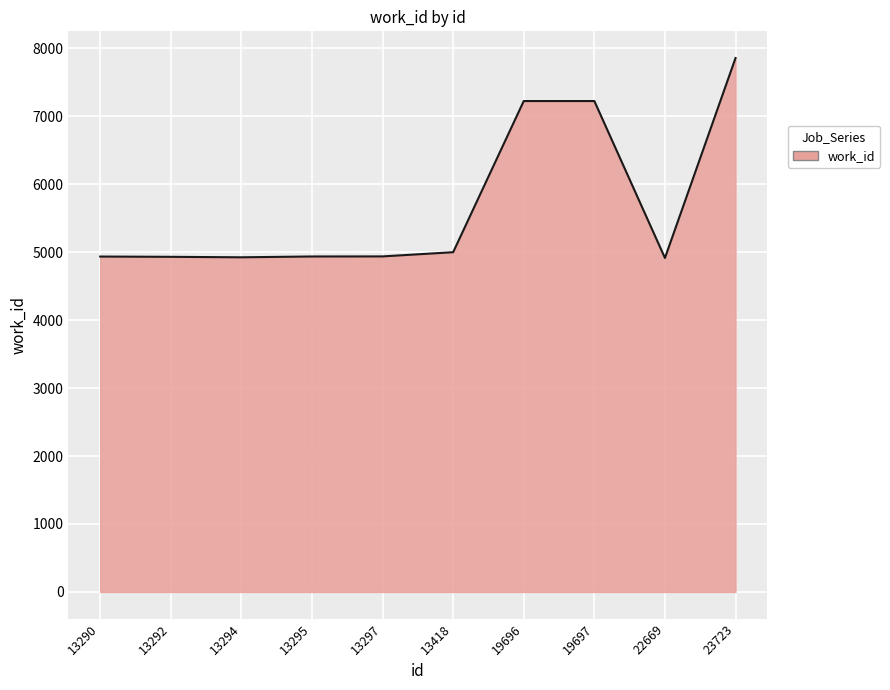

True or false: the data shows 7223 at 19696.

True